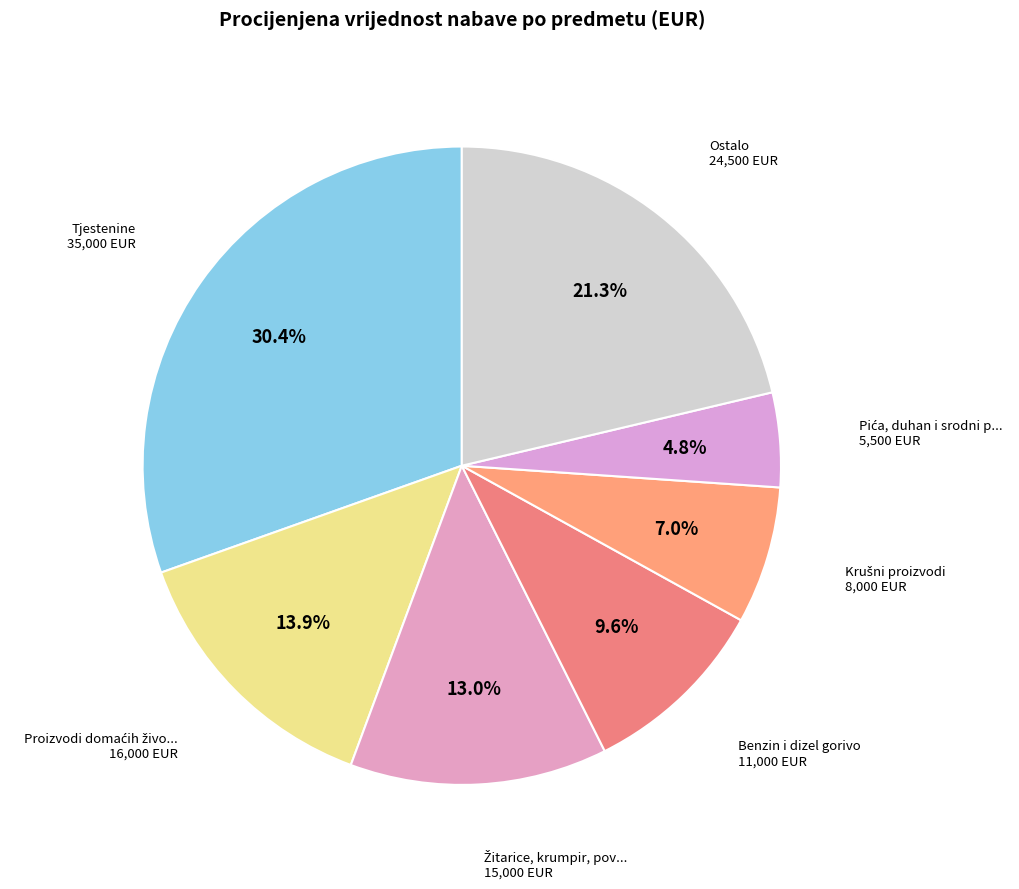

Which slice is the largest?

Tjestenine